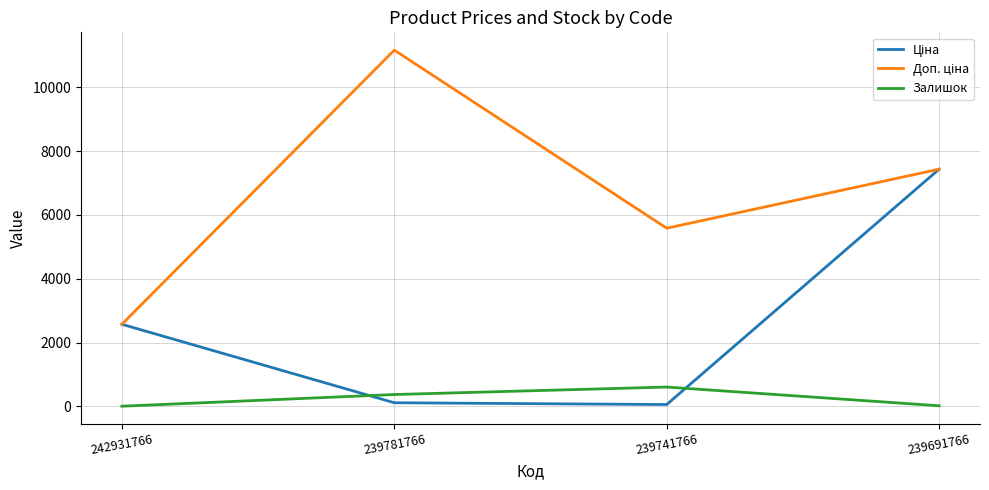

At which category is the sum across all series the highest?

239691766